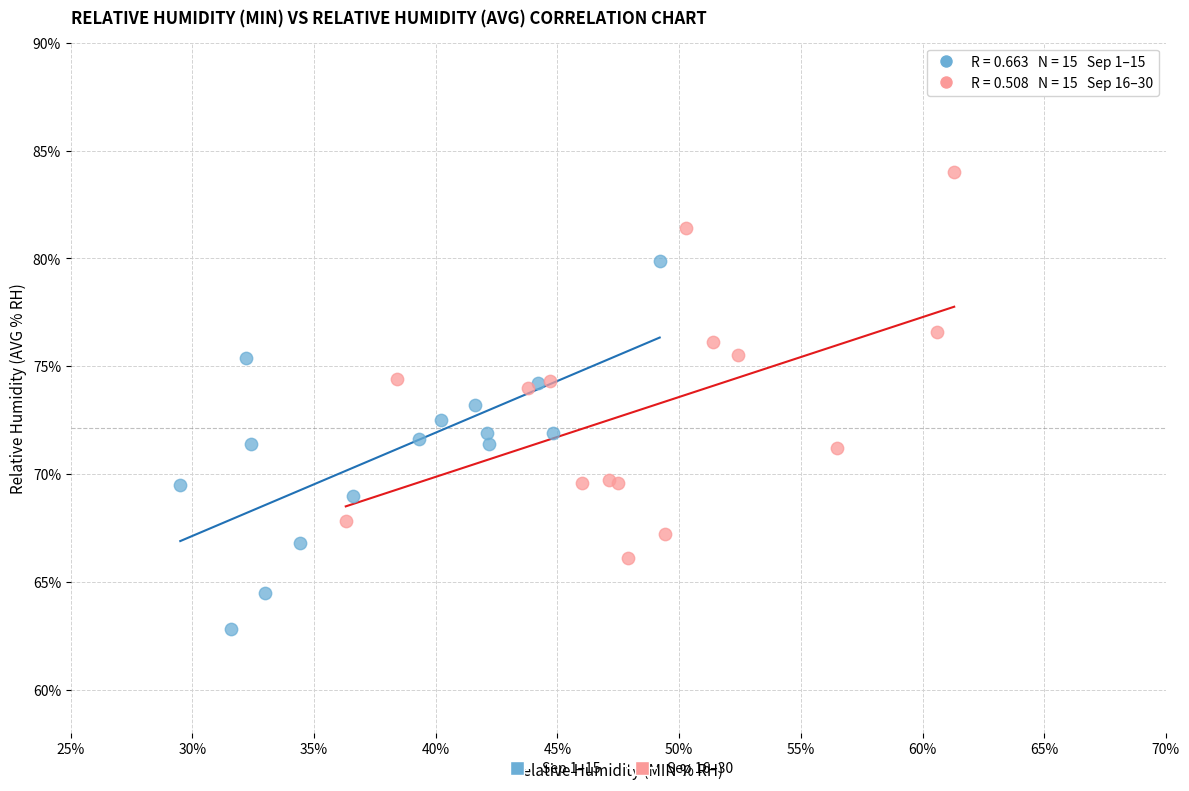

Which series contains the lowest Y value?

Sep 1–15